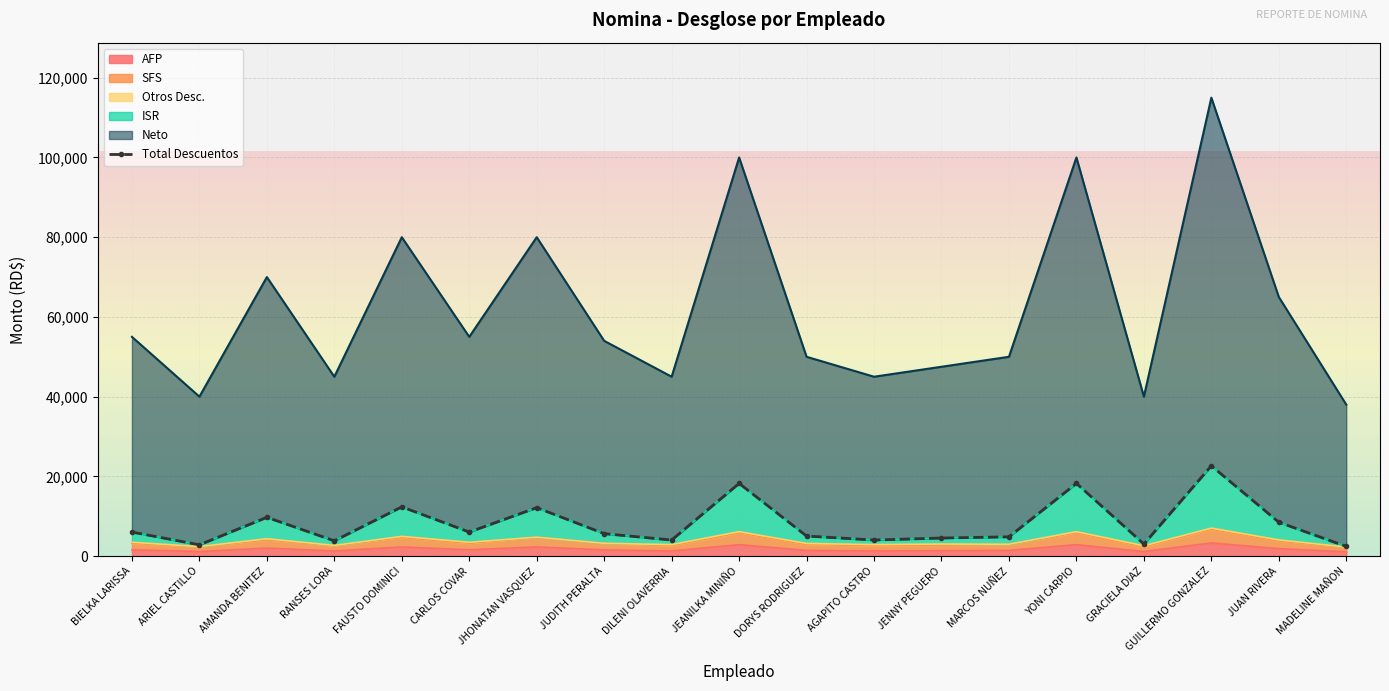

Which has a higher value, JUDITH PERALTA or AMANDA BENITEZ?

AMANDA BENITEZ